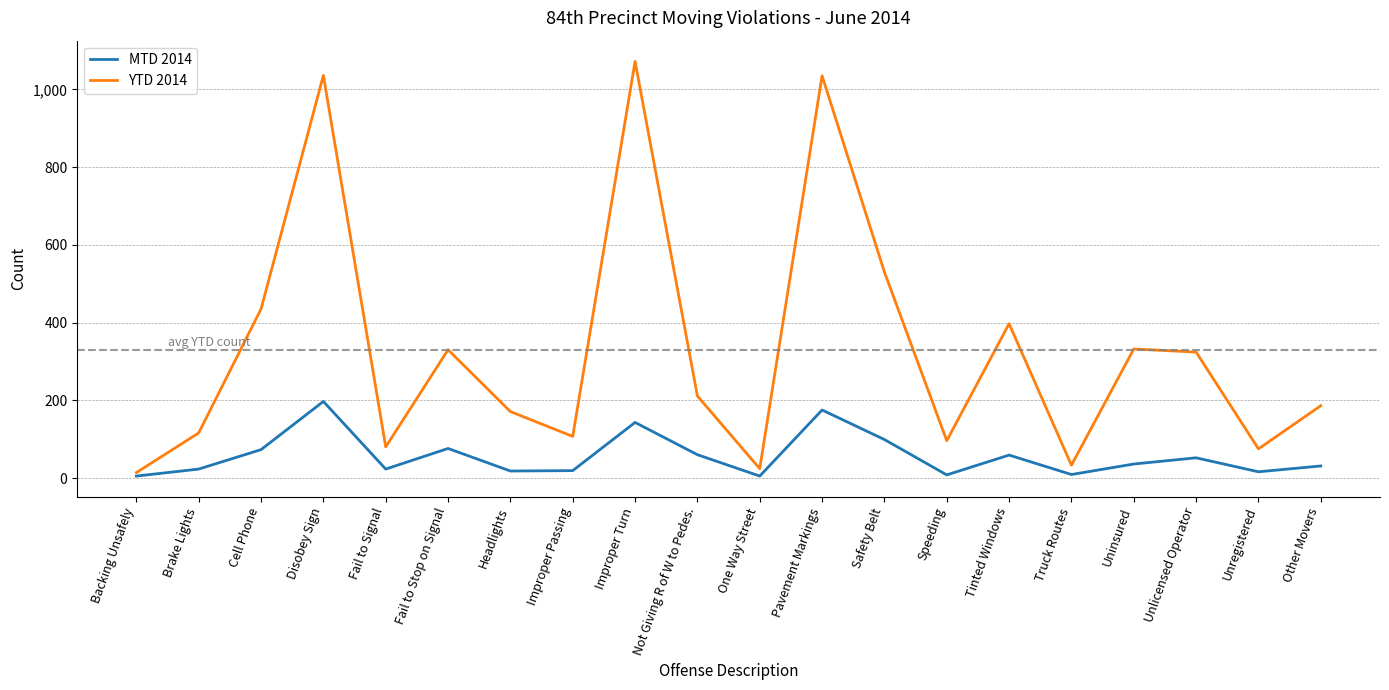

What is the difference between the maximum and minimum values in the MTD 2014 series?

192